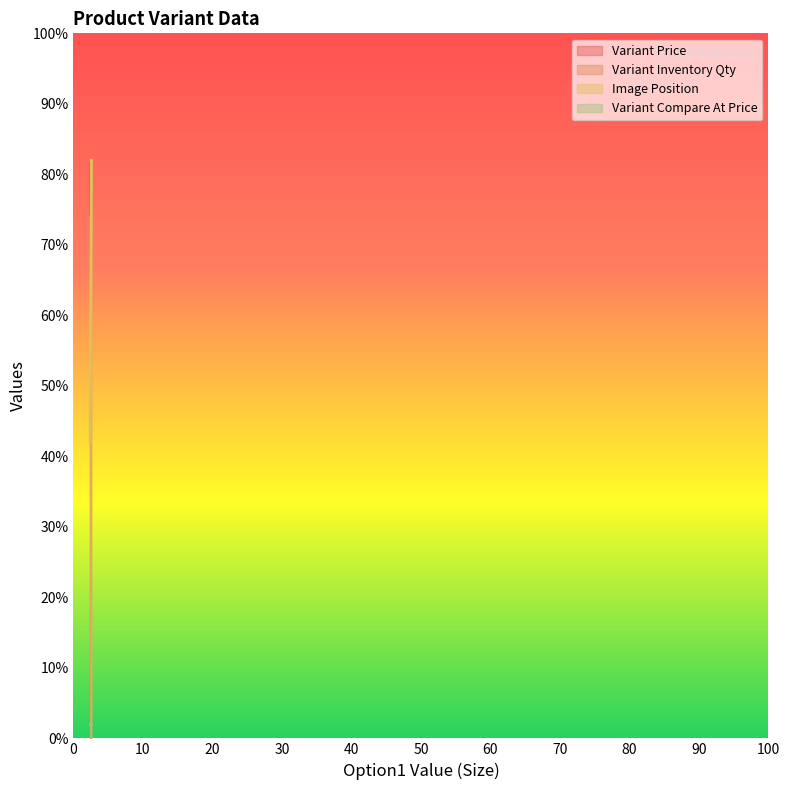

What value does the Variant Price series have at 2.4?

82.0